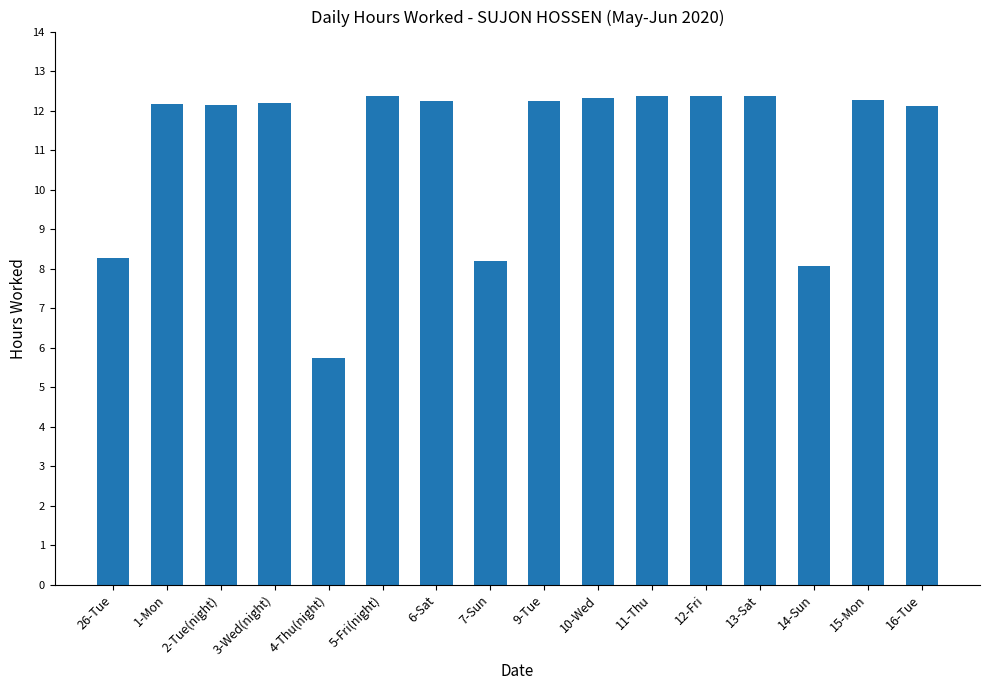

How many bars are there in total?

16